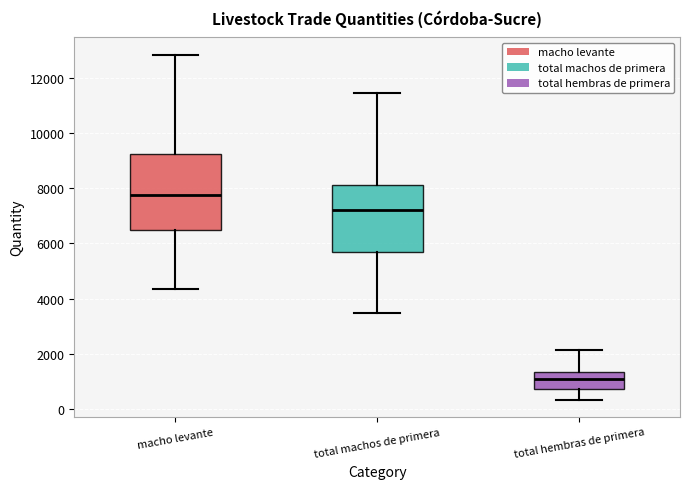

Where does the median line of the box for total hembras de primera sit on the y-axis? The values are not printed on the chart, so give them approximately, as read against the axis.

1000